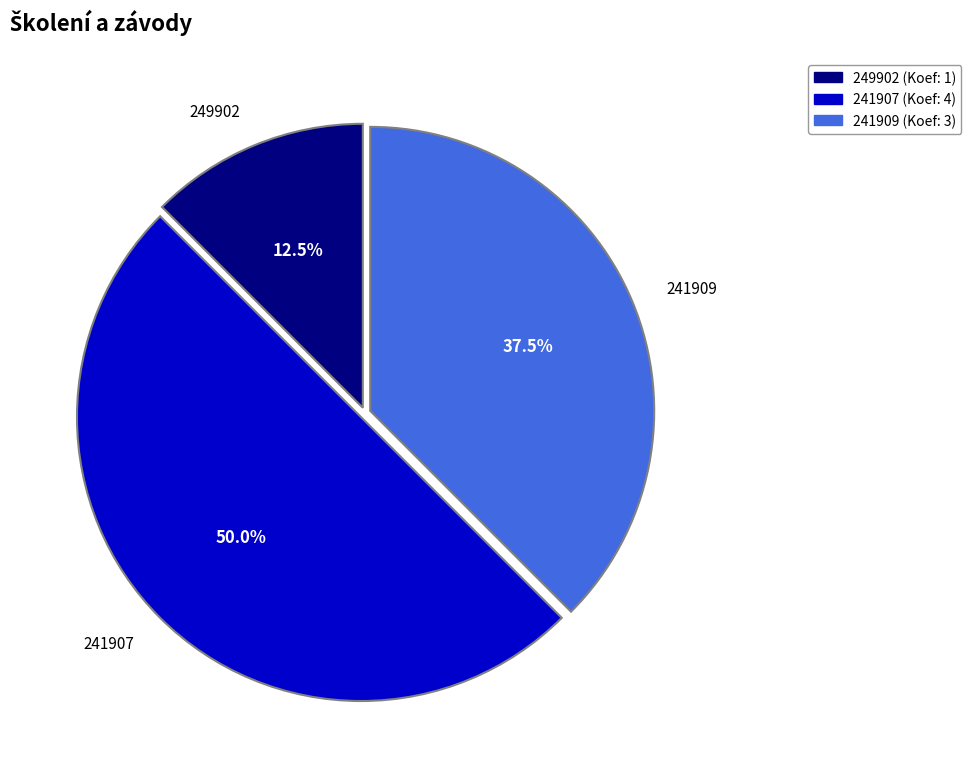

How many segments does this pie chart have?

3